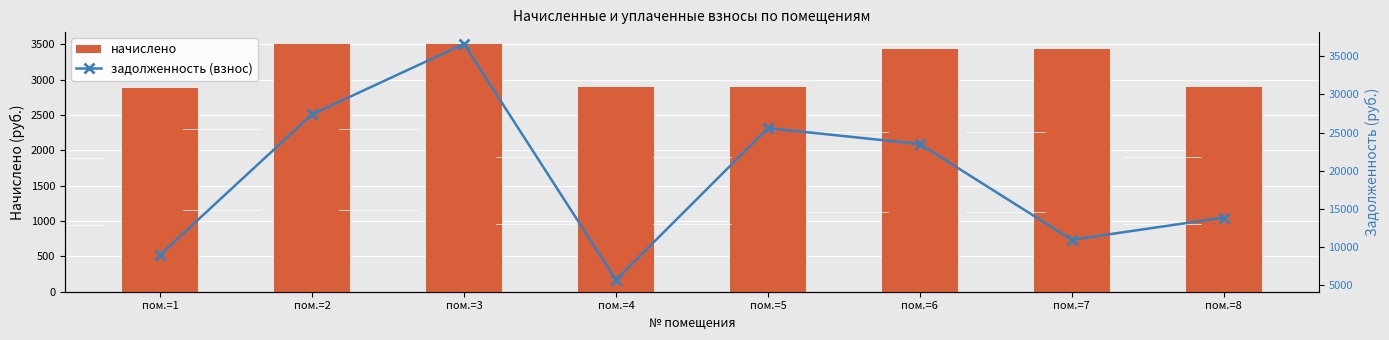

What are all the series names shown in the legend?

начислено, задолженность (взнос)